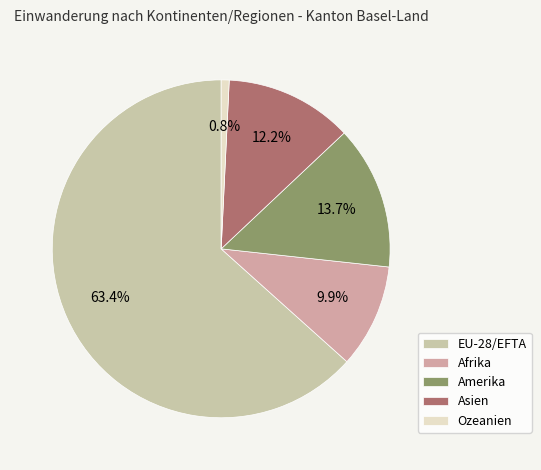

How many segments does this pie chart have?

5